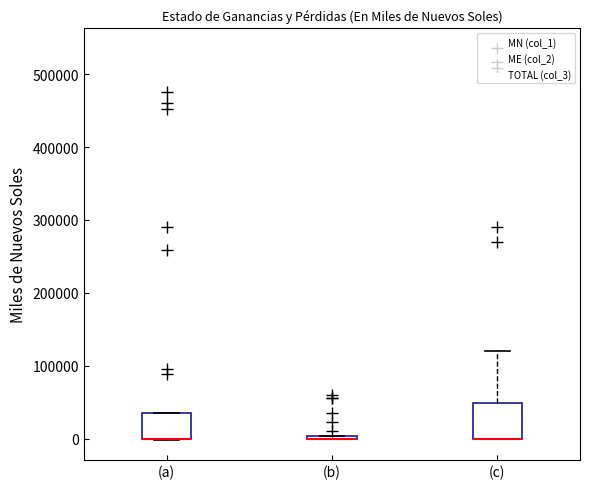

Where is the lower edge of the box for (a) on the y-axis? The values are not printed on the chart, so give them approximately, as read against the axis.

0